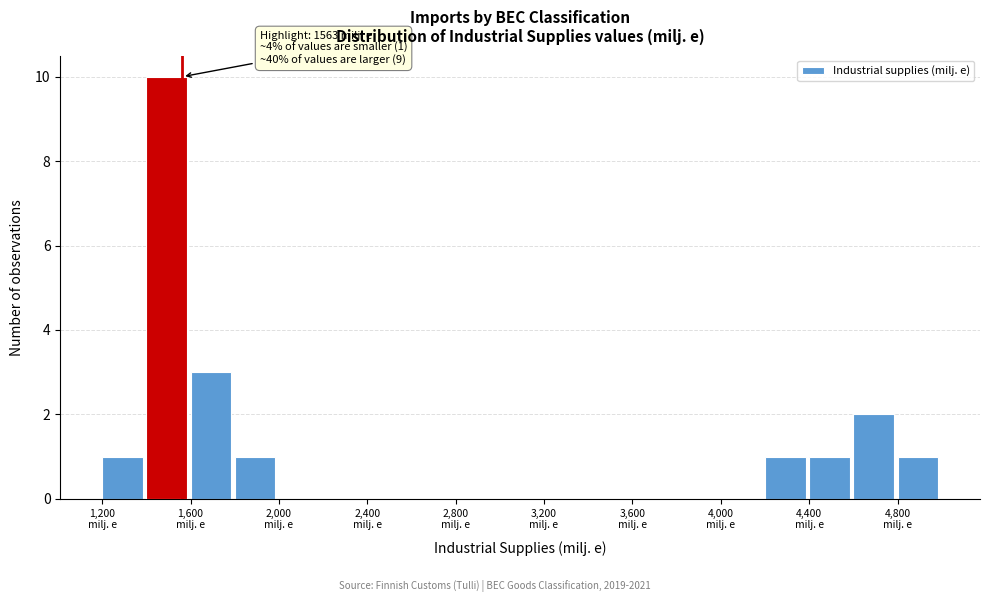

Which range on the x-axis has the tallest bar?

1400 to 1600